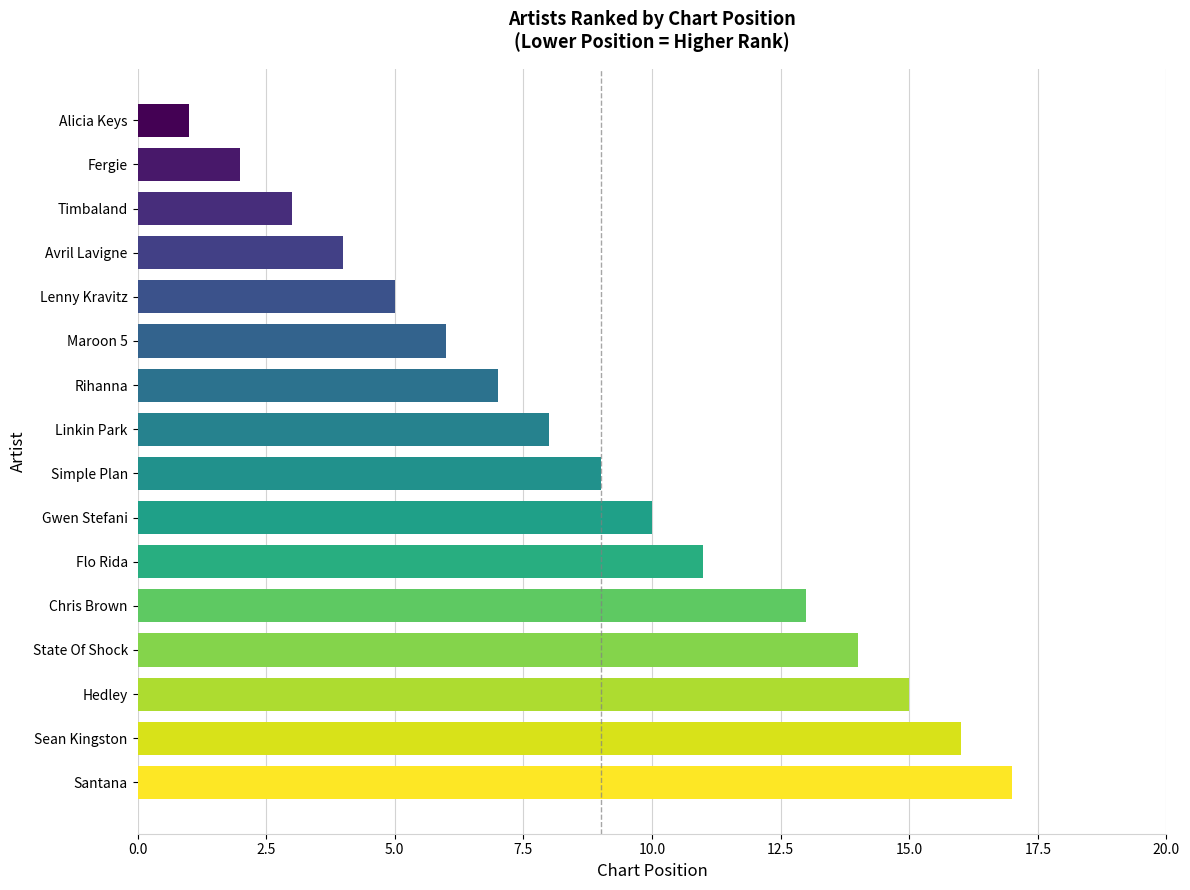

What is the sum of all values?

141